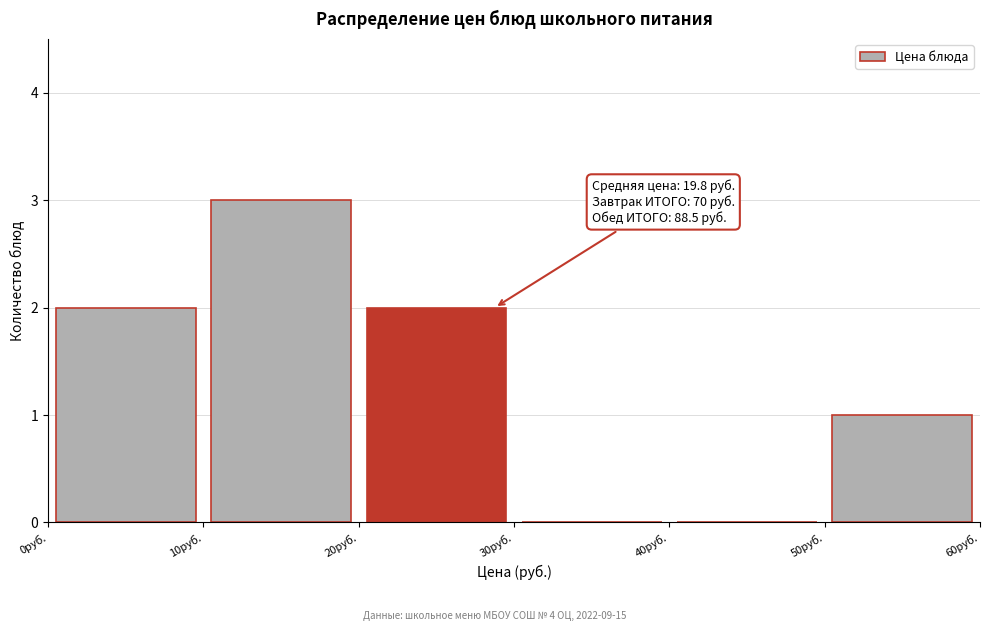

Which range on the x-axis has the tallest bar?

10 to 20